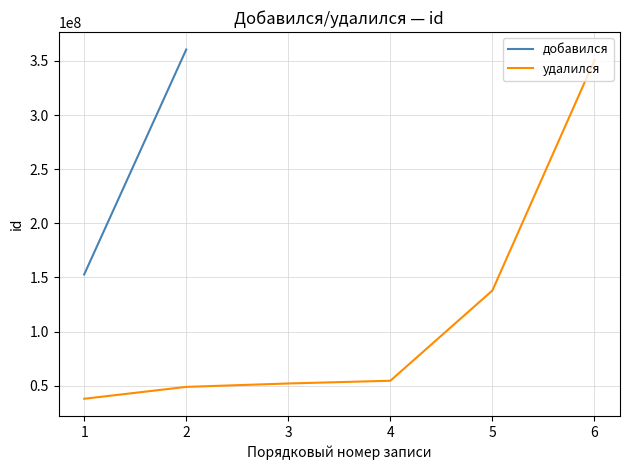

What is the lowest value of the удалился series?

37866364